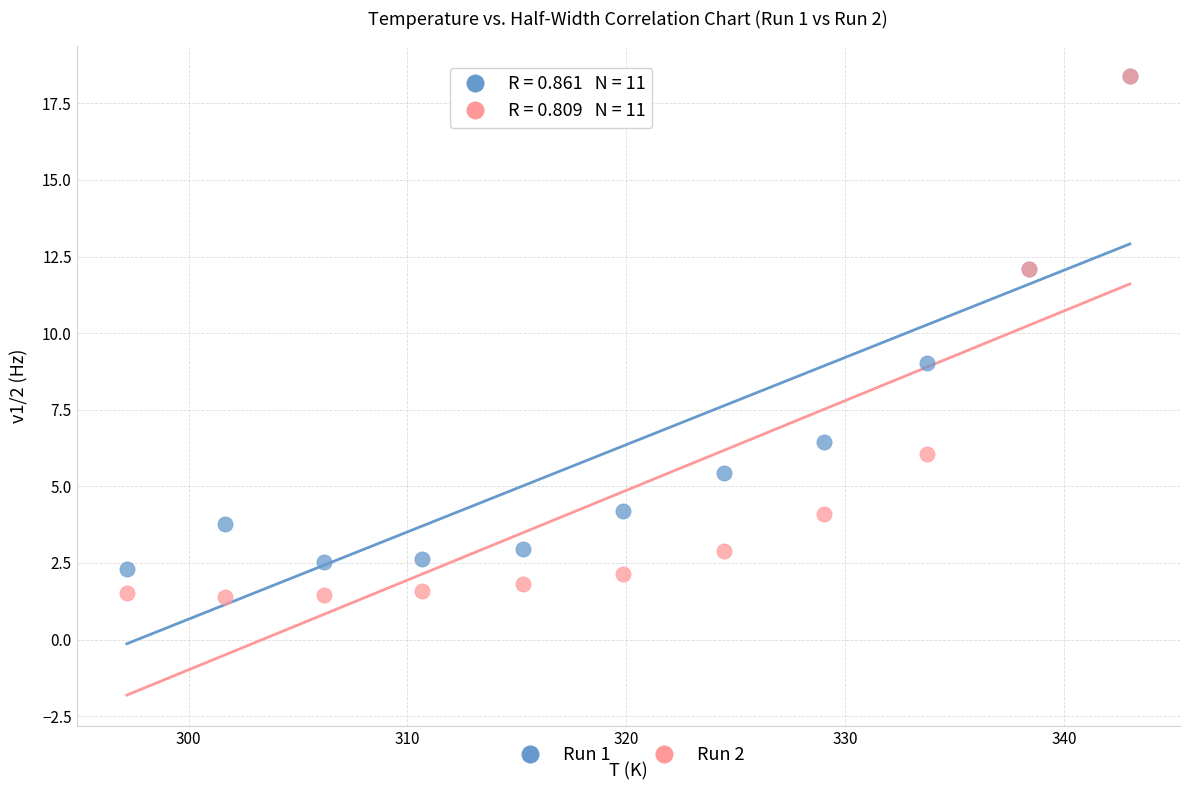

What are all the series names shown in the legend?

Run 1, Run 2